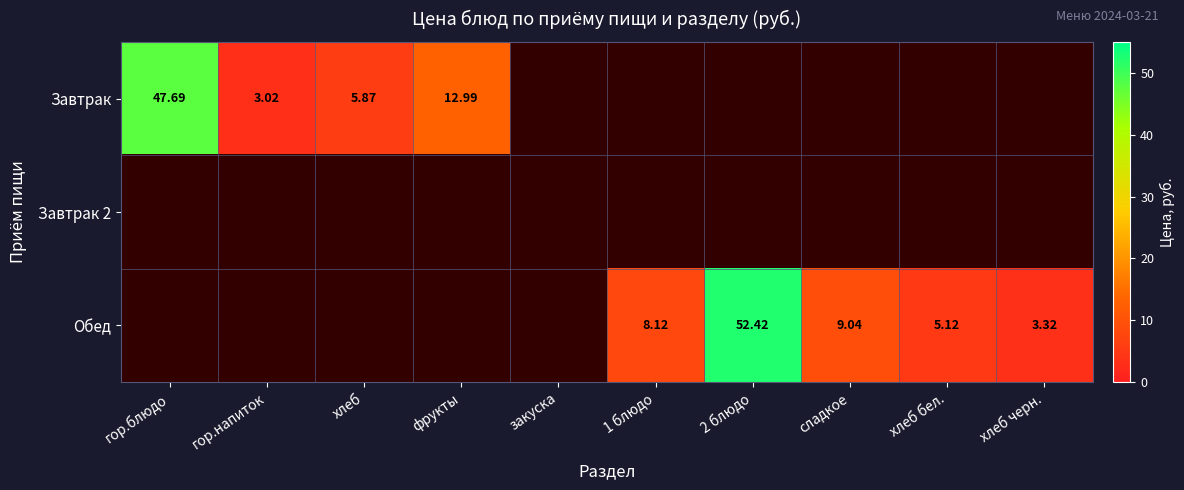

At which label does Завтрак reach its peak?

гор.блюдо